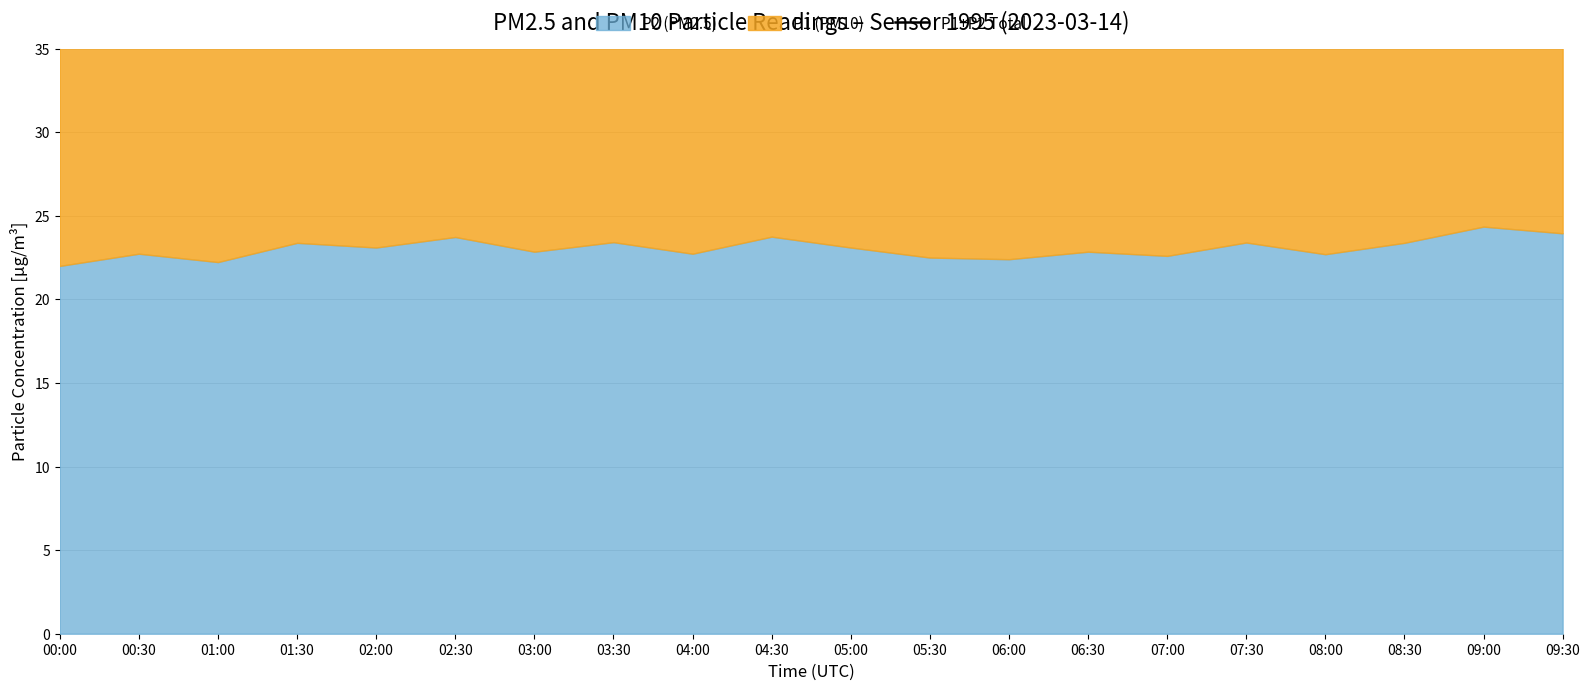

Reading left to right, what are all the values shown in this chart?

00:00=45.6	00:30=47.2	01:00=46.4	01:30=48.6	02:00=47.9	02:30=49.2	03:00=47.4	03:30=48.6	04:00=47.1	04:30=49.4	05:00=48.0	05:30=46.7	06:00=46.5	06:30=47.5	07:00=46.9	07:30=48.6	08:00=47.5	08:30=48.5	09:00=50.6	09:30=49.8